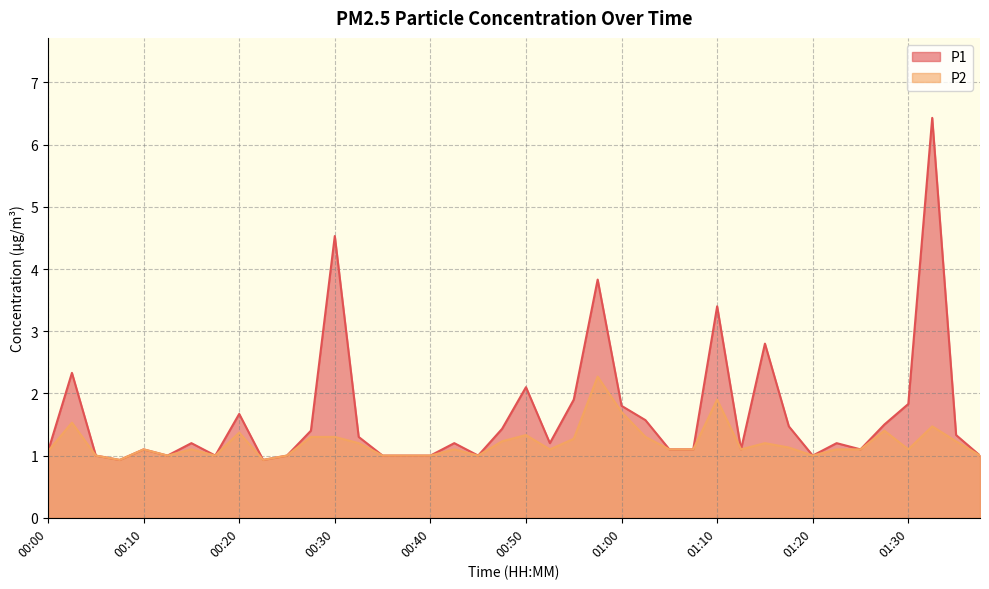

List the series in order of their peak value, highest first.

P1, P2